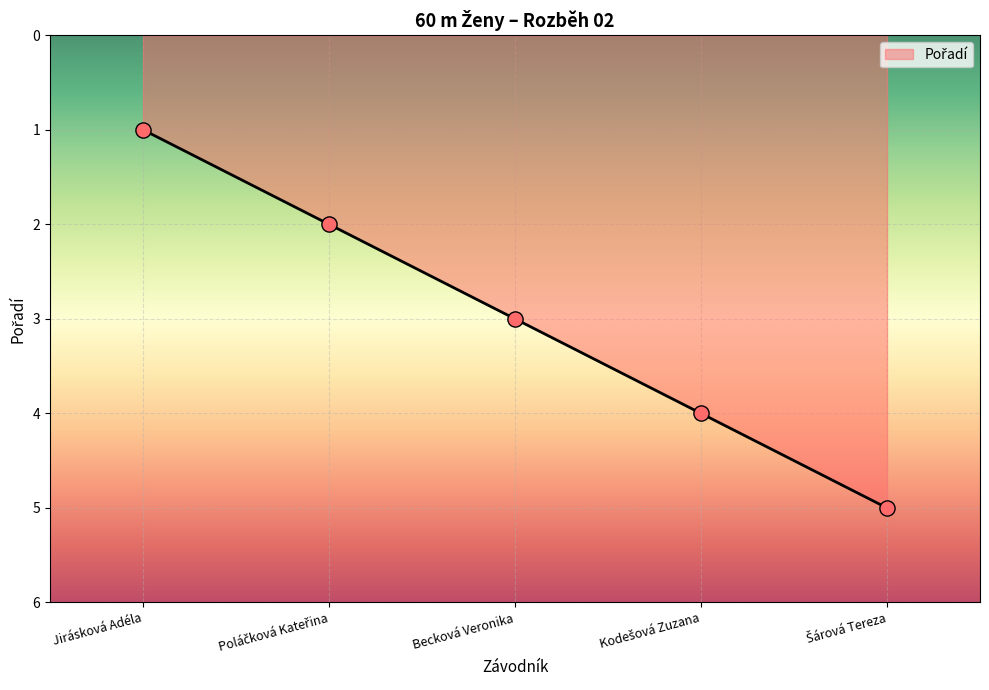

What position from the left is Becková Veronika?

3